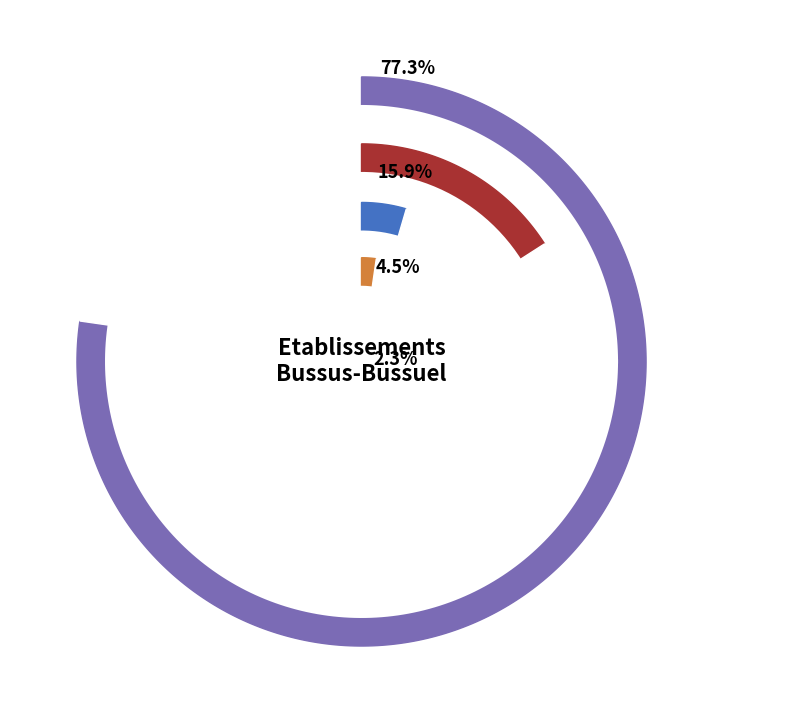

What percentage is NOT represented by 00?

97.7%